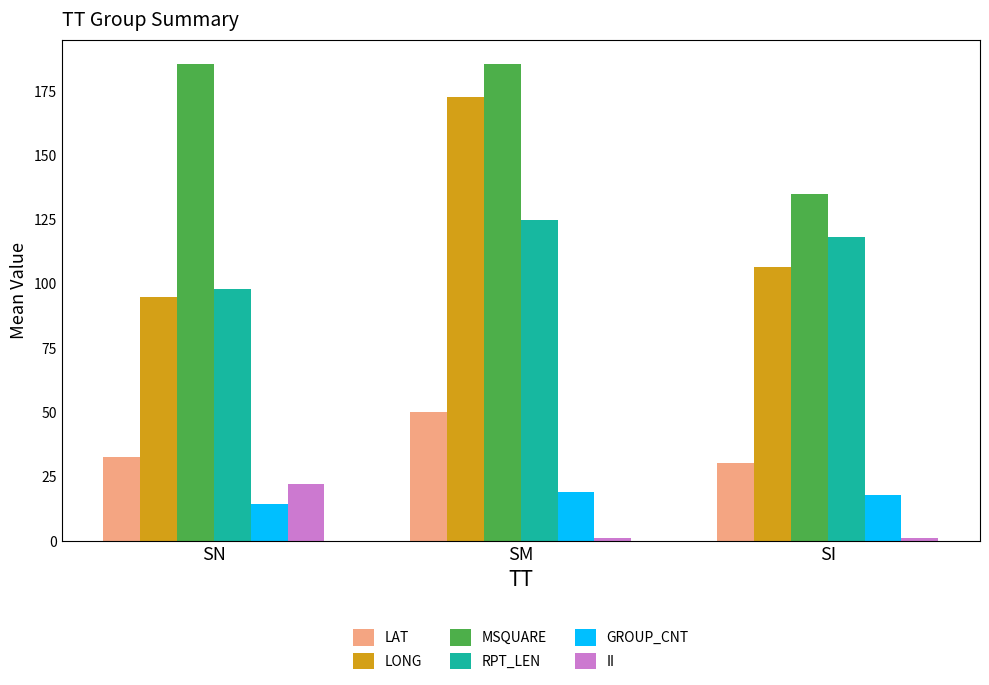

Which series changed the most between SM and SI?

LONG